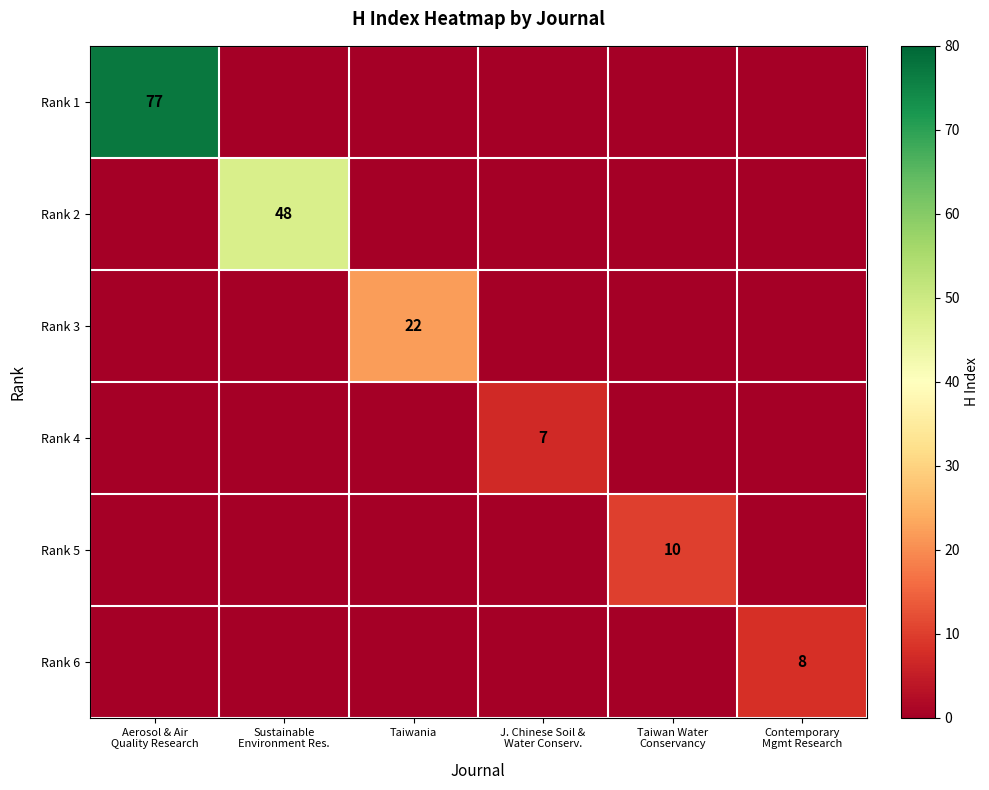

How many values in Rank 2 are above zero?

1